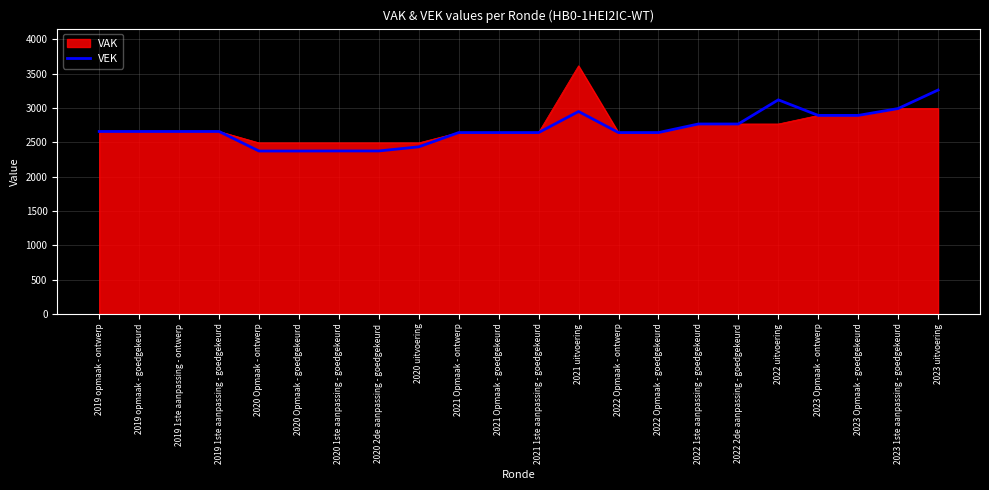

What is the total value across all series at 2020 uitvoering?

4926